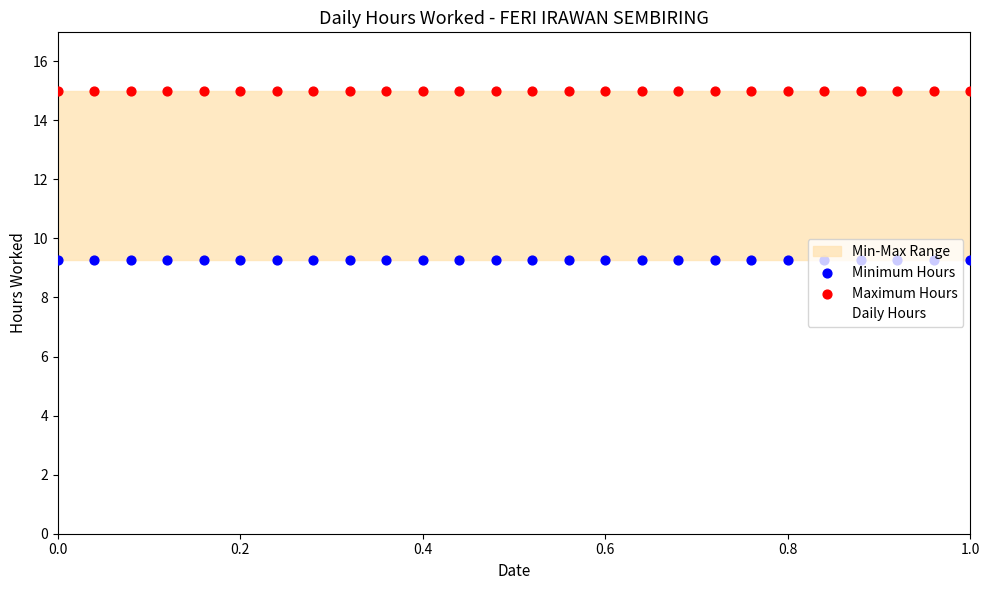

Which series contains the highest Y value?

Maximum Hours